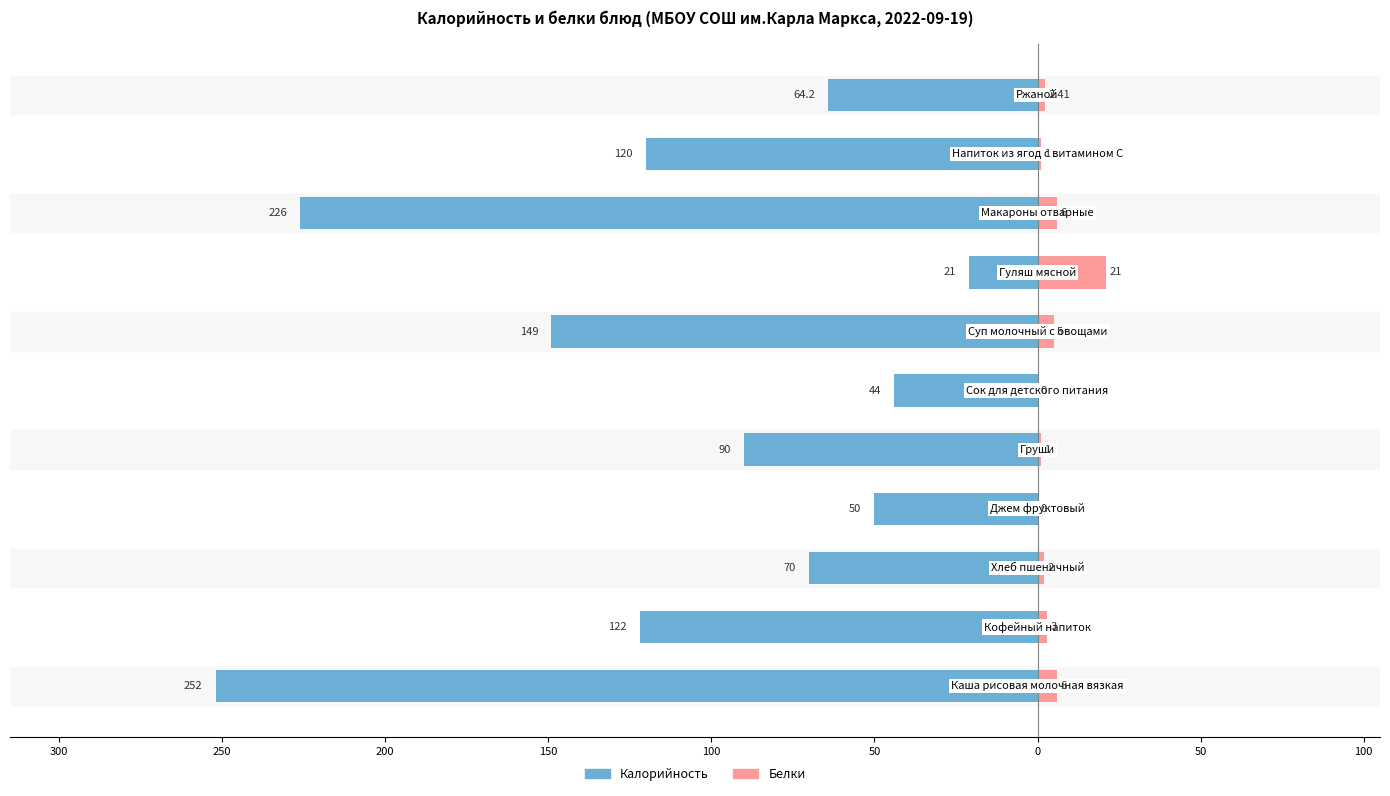

What is the sum of the Белки values at 0 and 150?

23.4